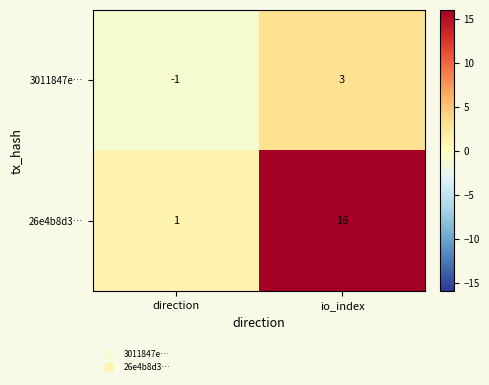

What is the sum of the 26e4b8d3… values at io_index and direction?

17